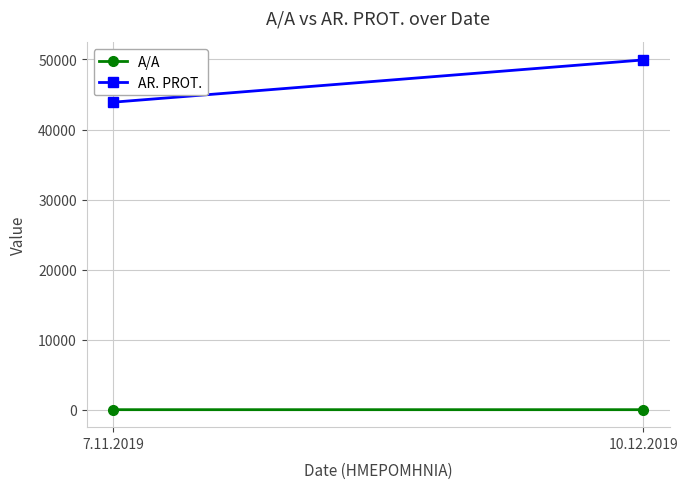

What is the difference between the AR. PROT. values at 10.12.2019 and 7.11.2019?

6034